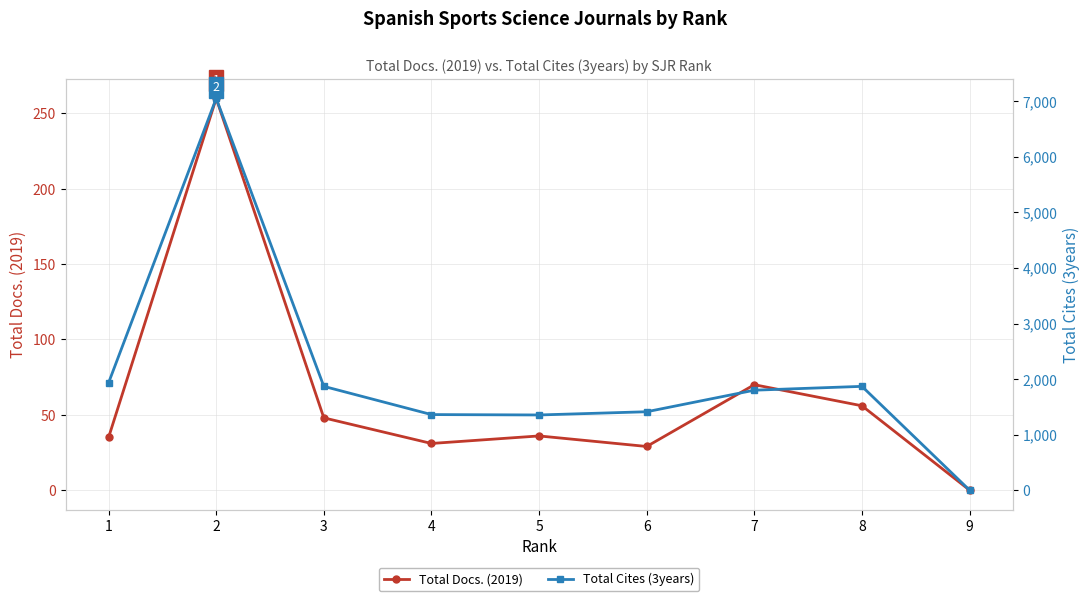

Reading right to left, list all the values displayed in this chart.

Total Docs. (2019): 9=0	8=56	7=70	6=29	5=36	4=31	3=48	2=260	1=35
Total Cites (3years): 9=0	8=1869	7=1800	6=1412	5=1354	4=1361	3=1869	2=7053	1=1933